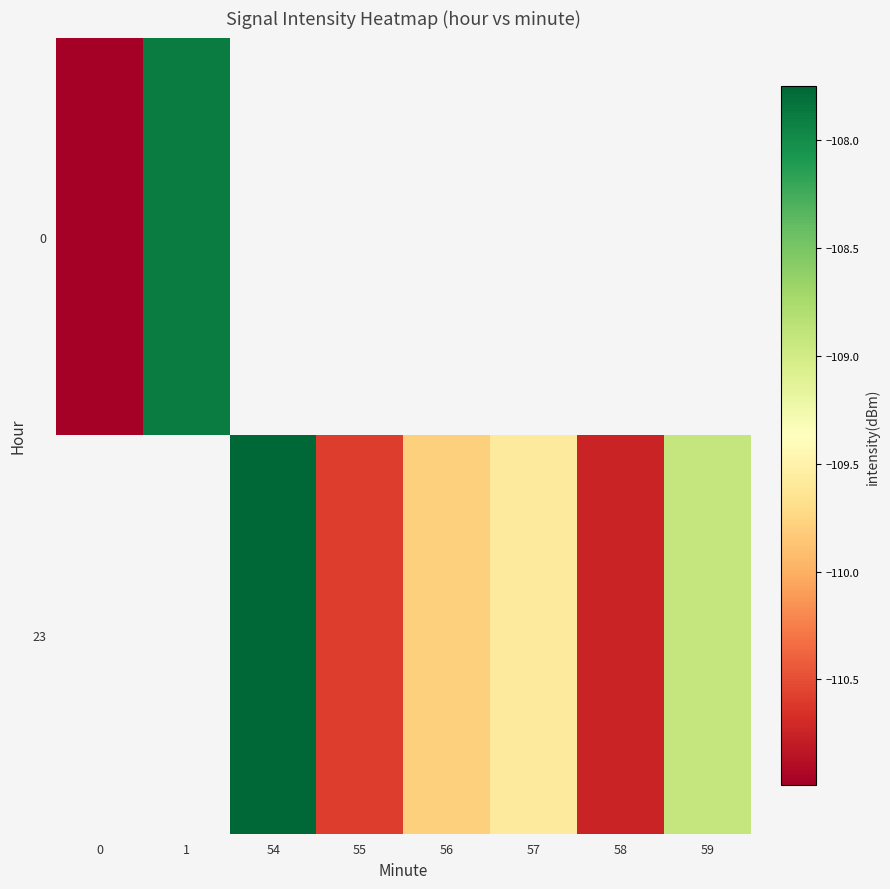

What is the smallest value displayed?

-111.0